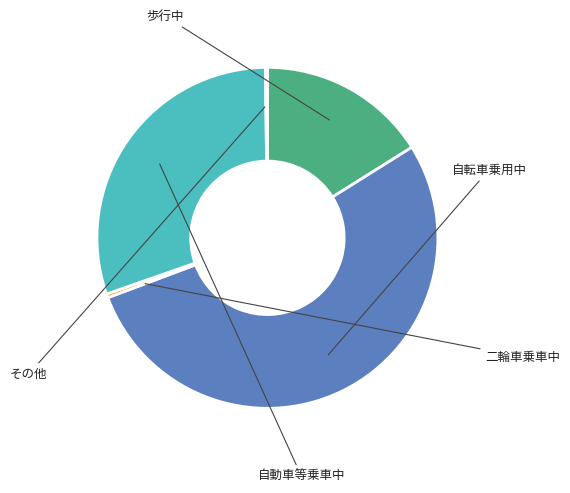

Is there a majority slice in this chart?

Yes